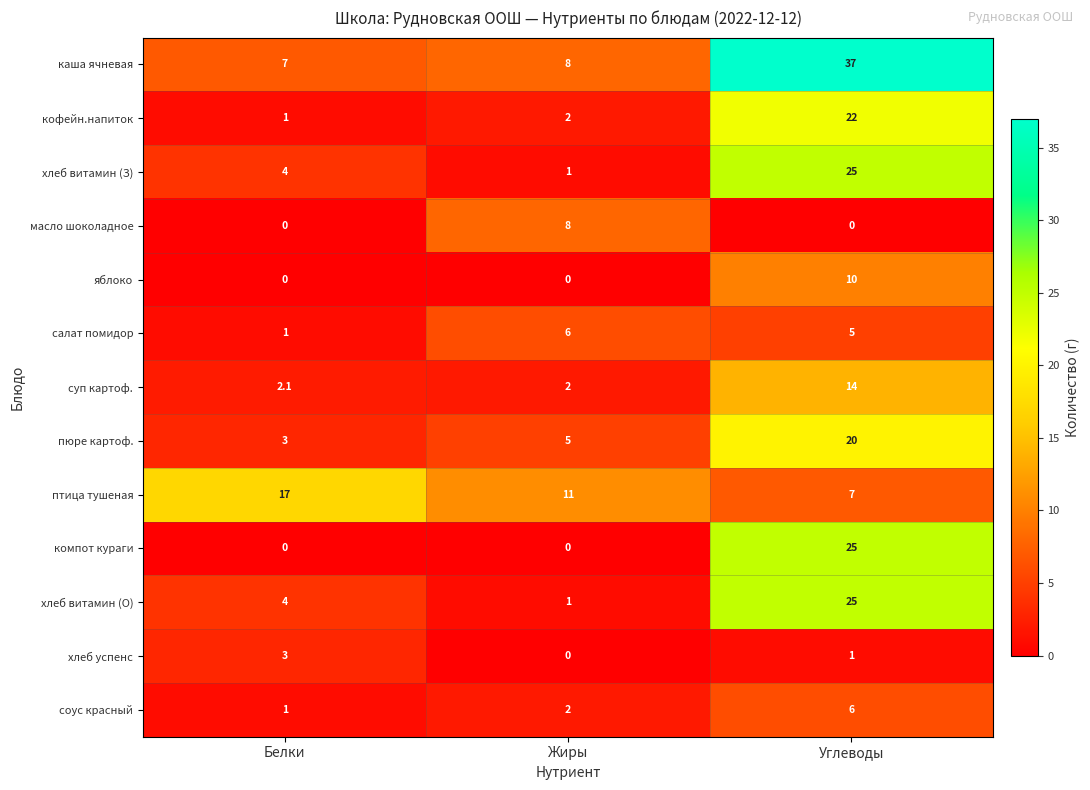

What is the lowest value of the суп картоф. series?

2.0